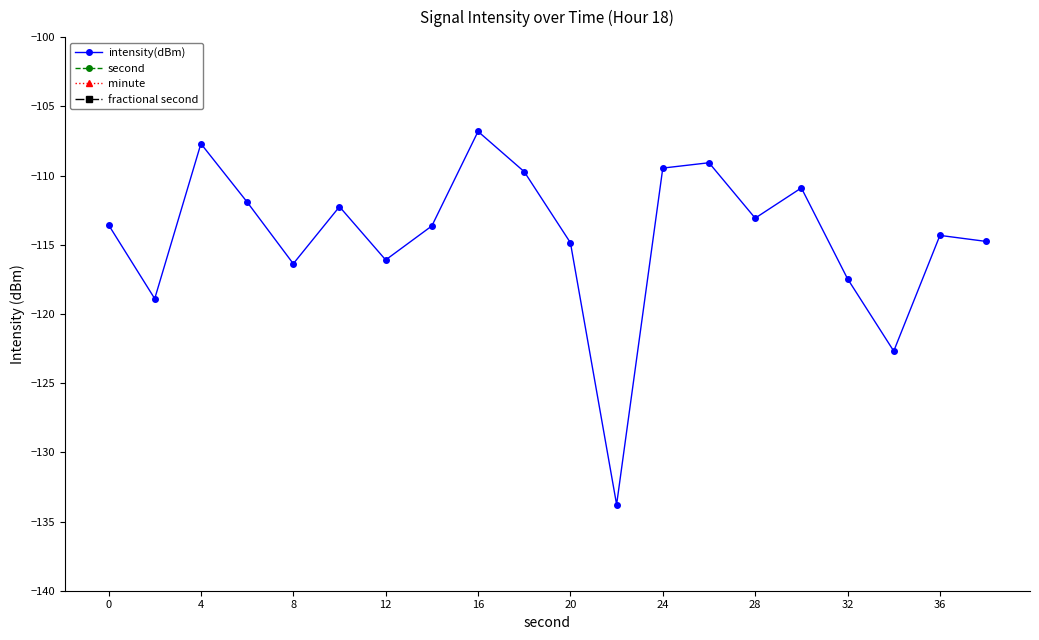

What is the difference between the intensity(dBm) values at 32 and 4?

9.8